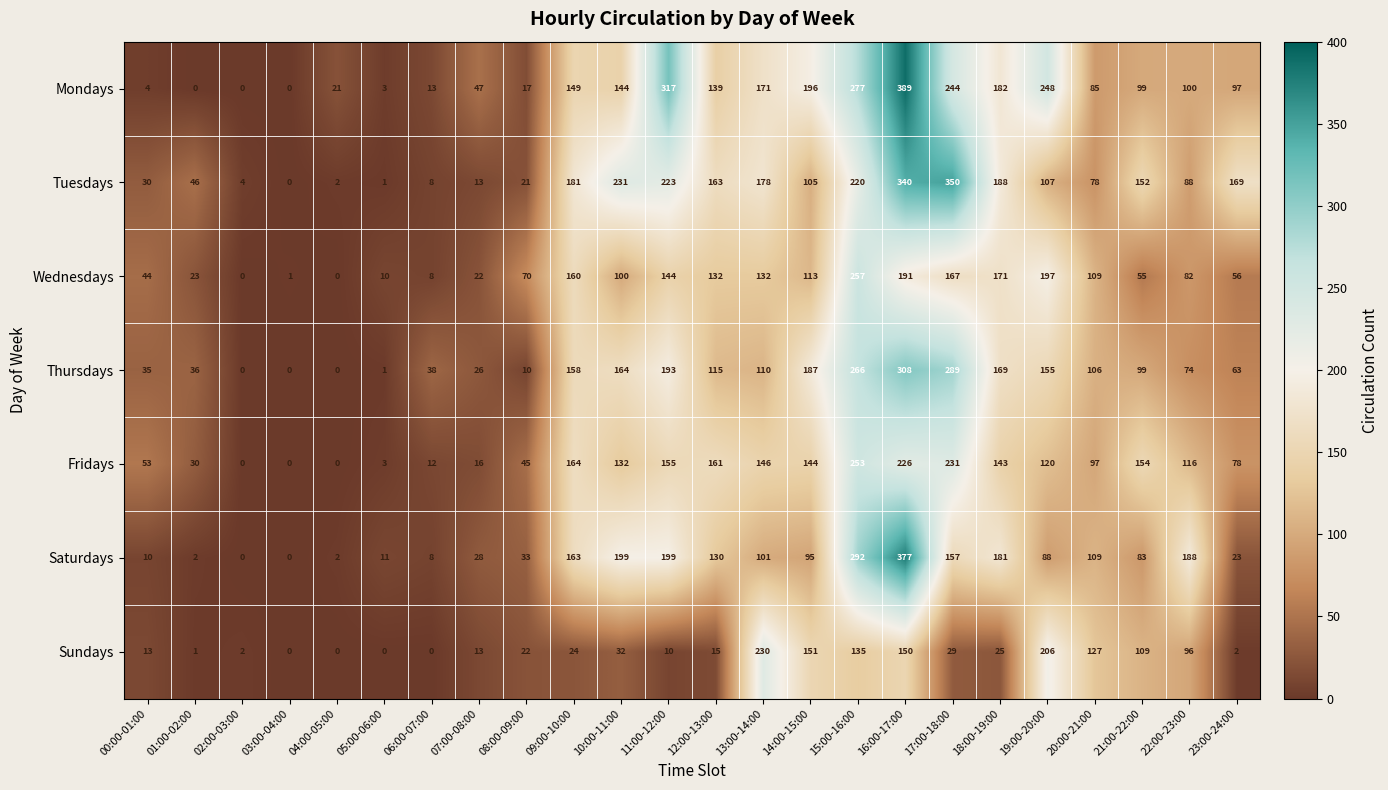

Rank the series at 10:00-11:00 from lowest to highest value.

Sundays, Wednesdays, Fridays, Mondays, Thursdays, Saturdays, Tuesdays